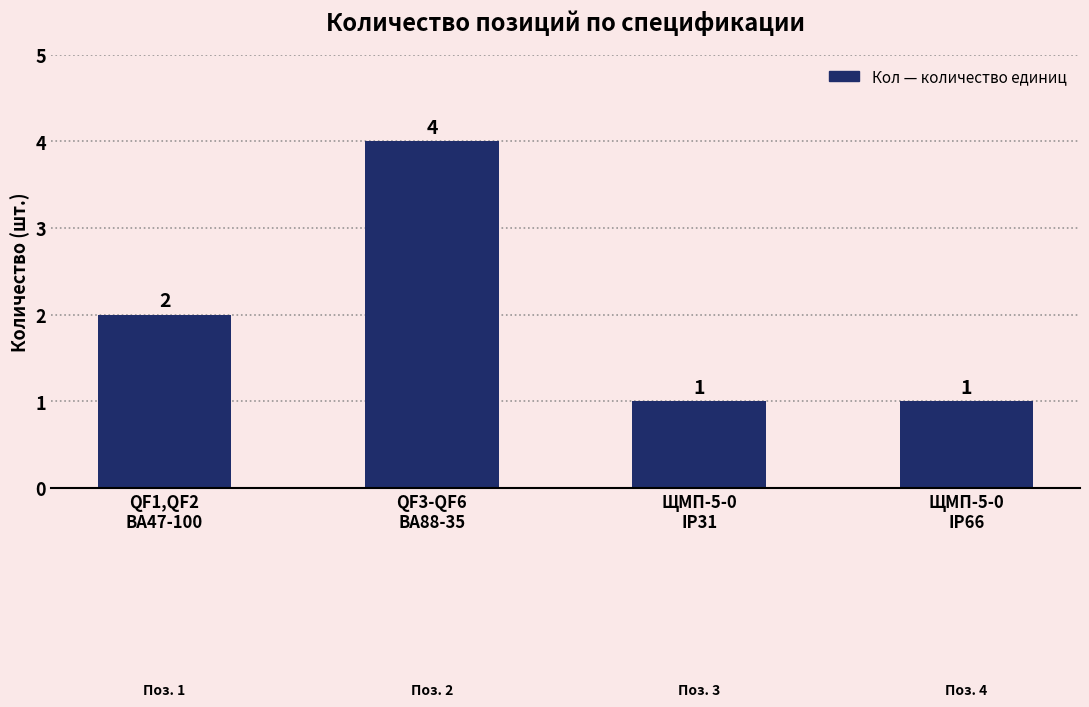

What is the greatest value displayed?

4